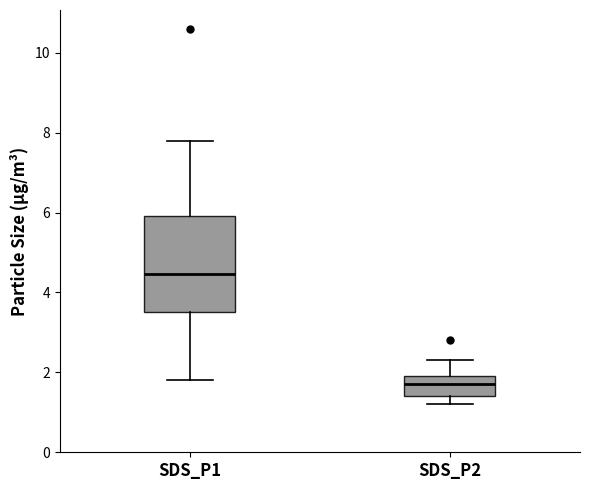

Reading left to right, transcribe this box plot: for each box, give where its median line is, the range the box spans, and where its two whiskers end, as read against the y-axis. The values are not printed on the chart, so give them approximately, as read against the axis.

SDS_P1: median 4.4, box 3.6 to 6.0, whiskers 1.8 to 7.8
SDS_P2: median 1.8, box 1.4 to 2.0, whiskers 1.2 to 2.4